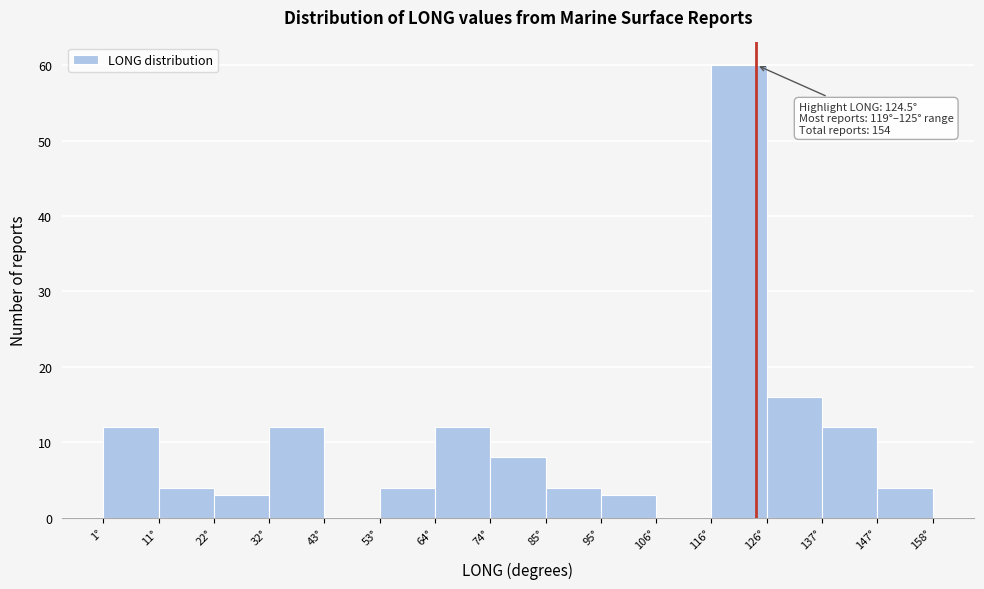

Which range on the x-axis has the tallest bar?

116 to 126